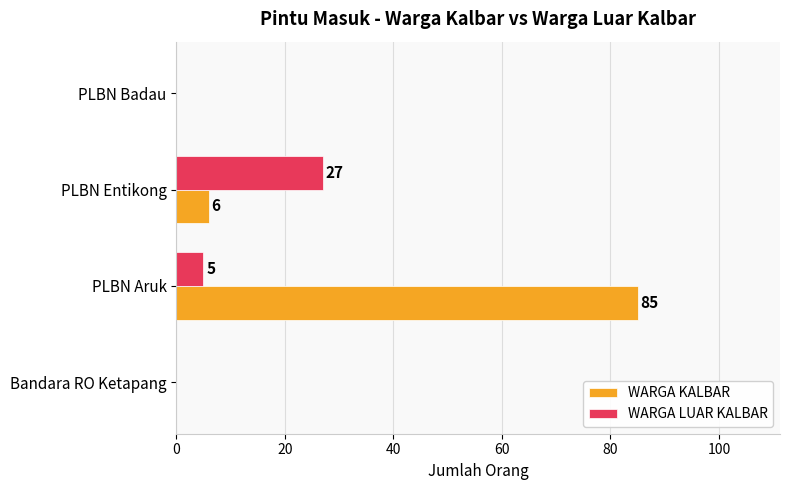

Which label corresponds to the largest value in the chart?

PLBN Aruk